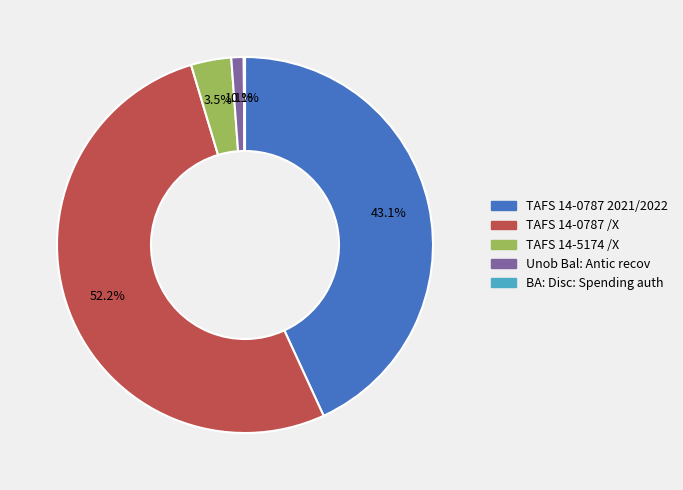

Which category accounts for the majority?

TAFS 14-0787 /X